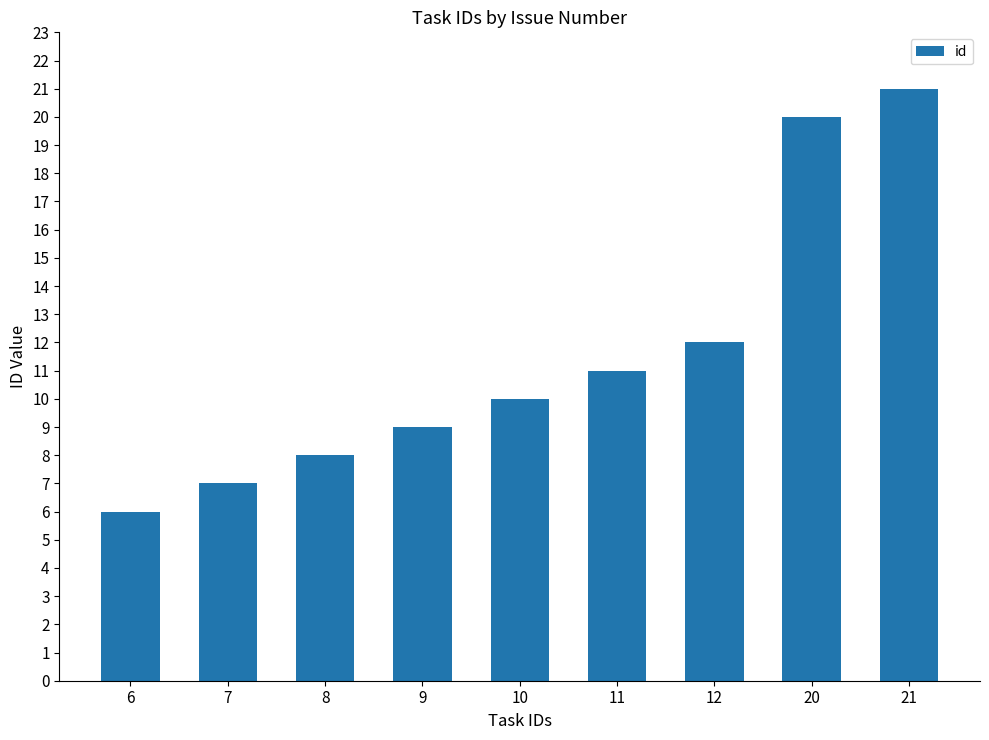

How many bars are there in total?

9